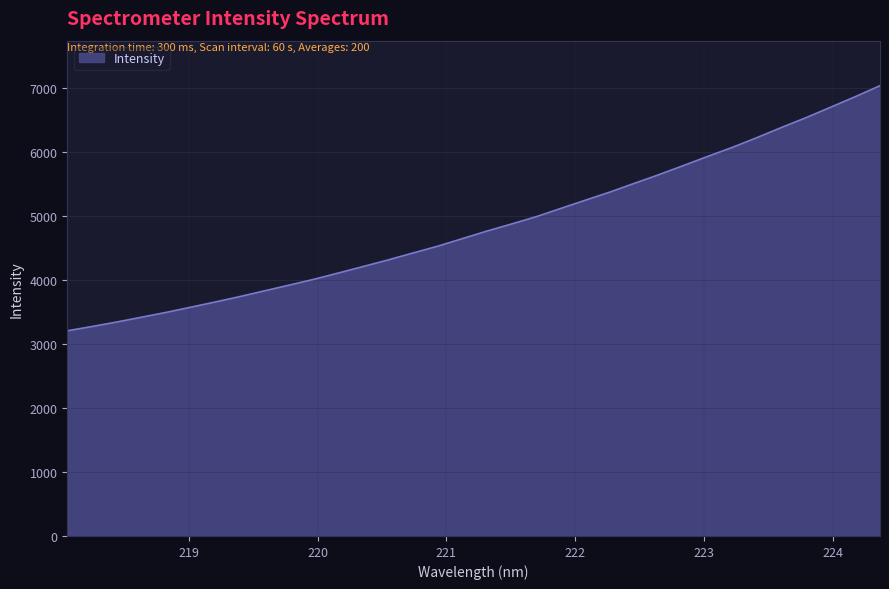

True or false: the data has more than 2 interior local peaks.

False